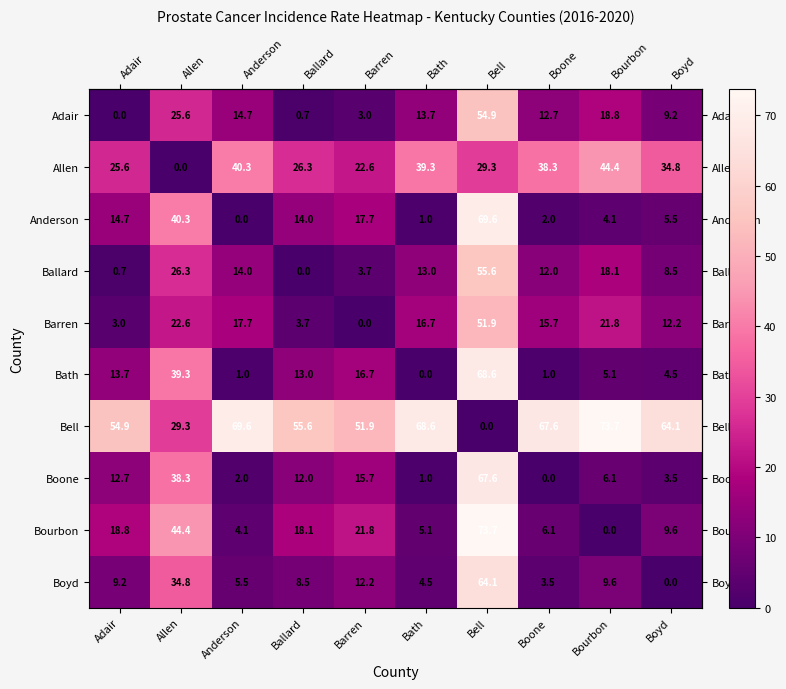

What is the difference between the maximum and second lowest values in the Anderson series?

68.6